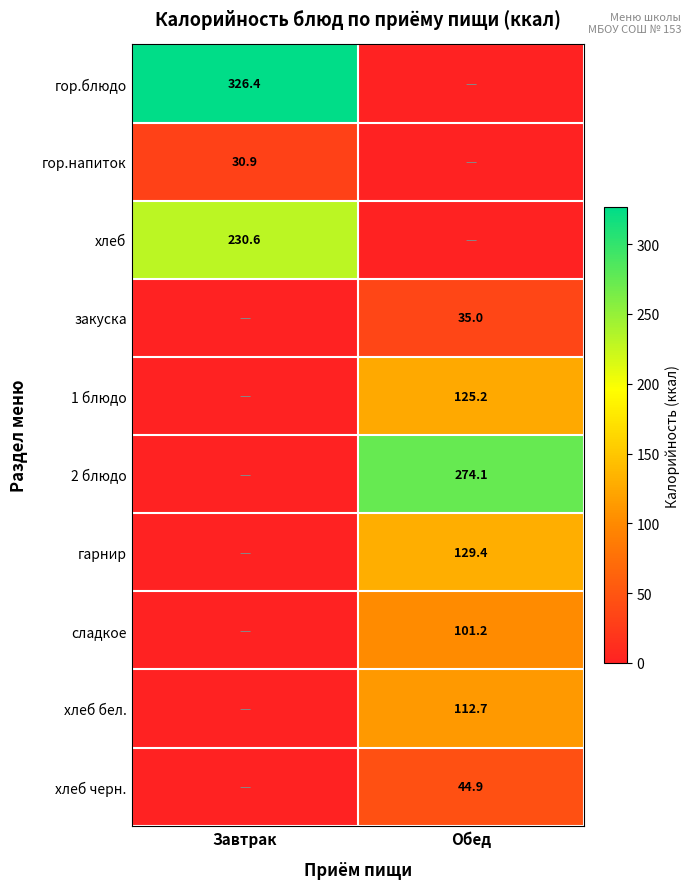

Is the value of 2 блюдо at Обед greater than the value of хлеб черн. at Обед?

Yes